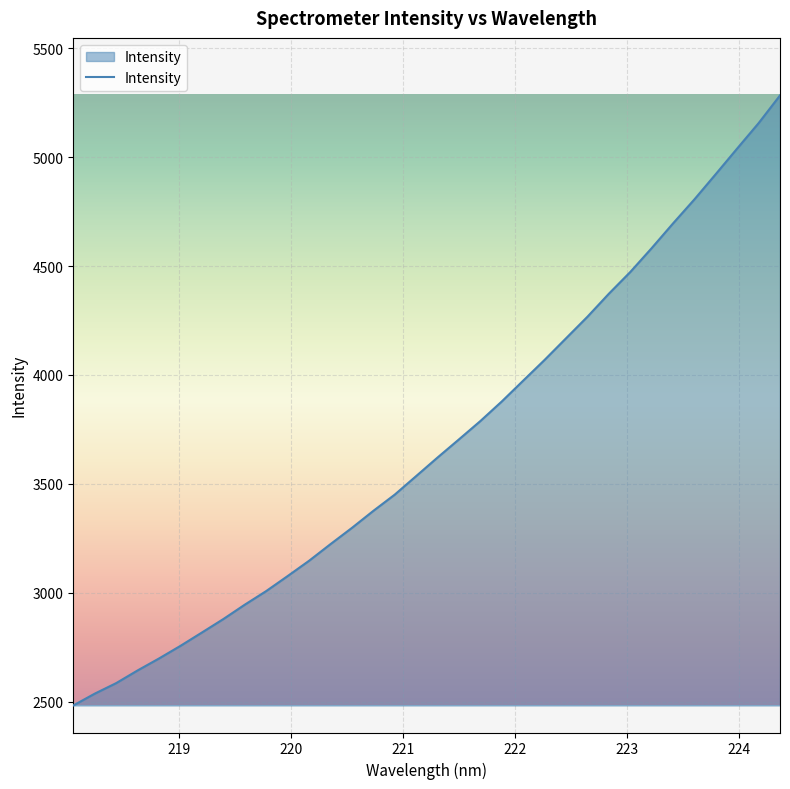

What is the maximum value shown in the chart?

5283.5